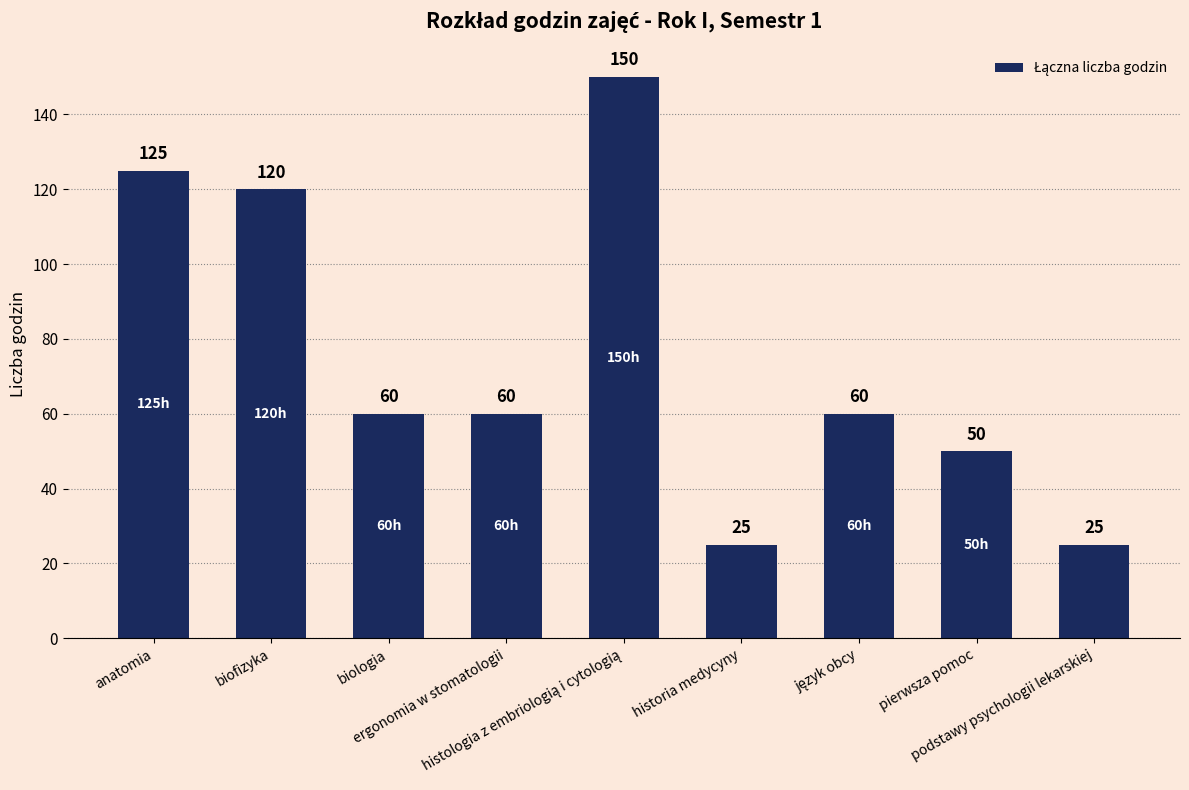

True or false: the data shows 39 at historia medycyny.

False